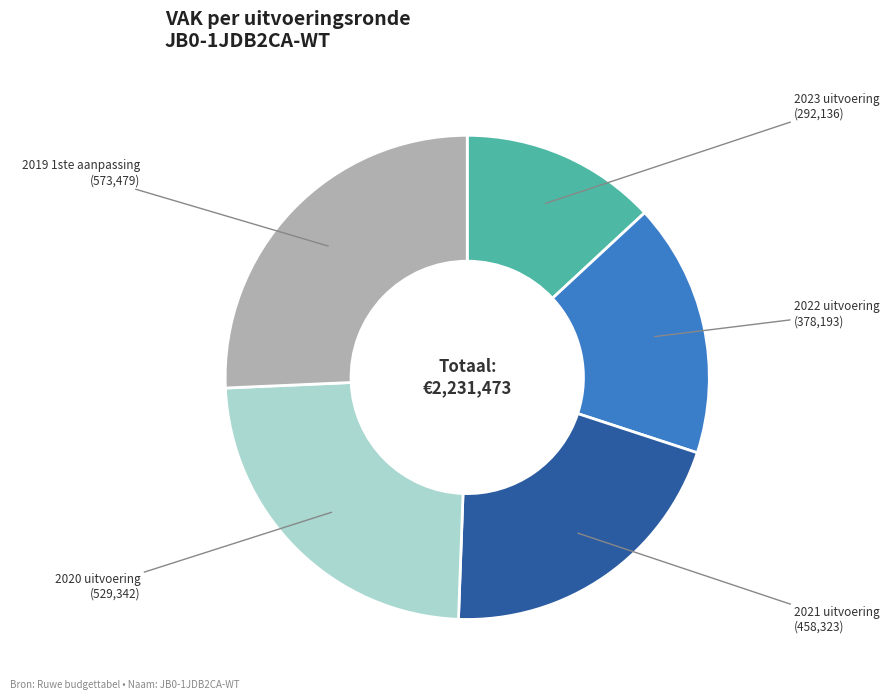

Is there a majority slice in this chart?

No